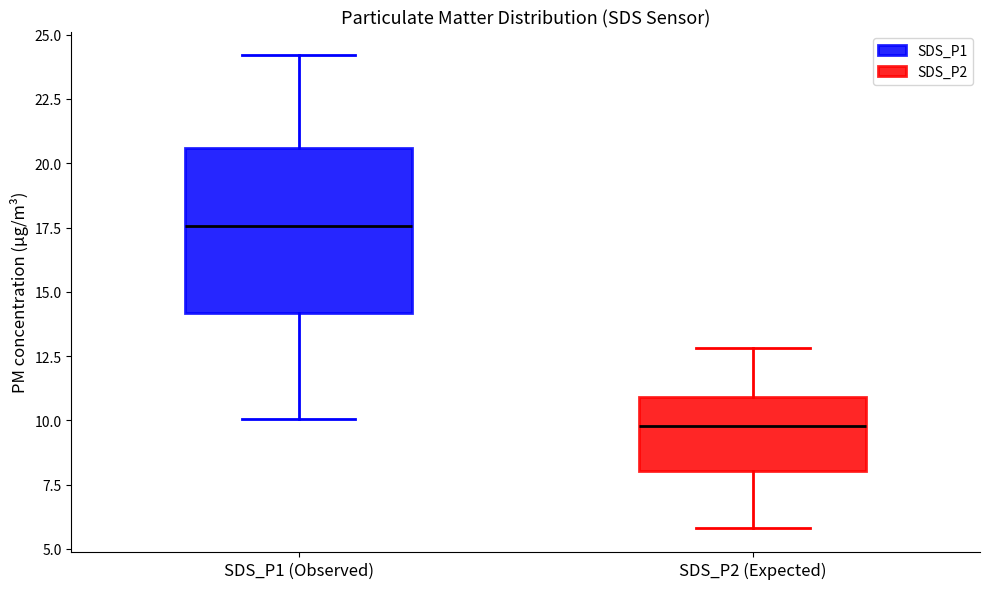

Which box is the tallest, from its lower edge to its upper edge?

SDS_P1 (Observed)